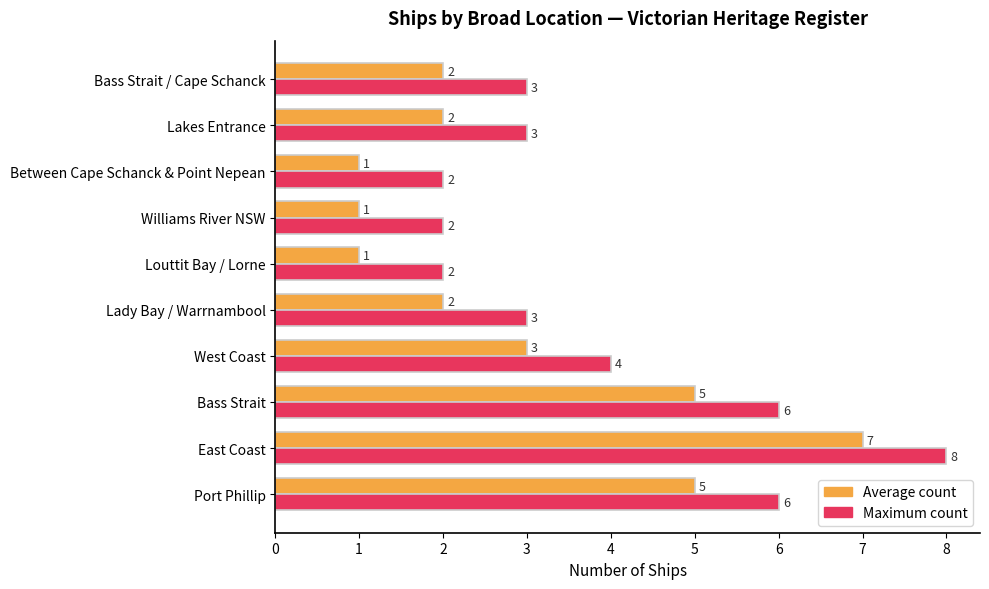

At how many categories does at least one series exceed 5?

3